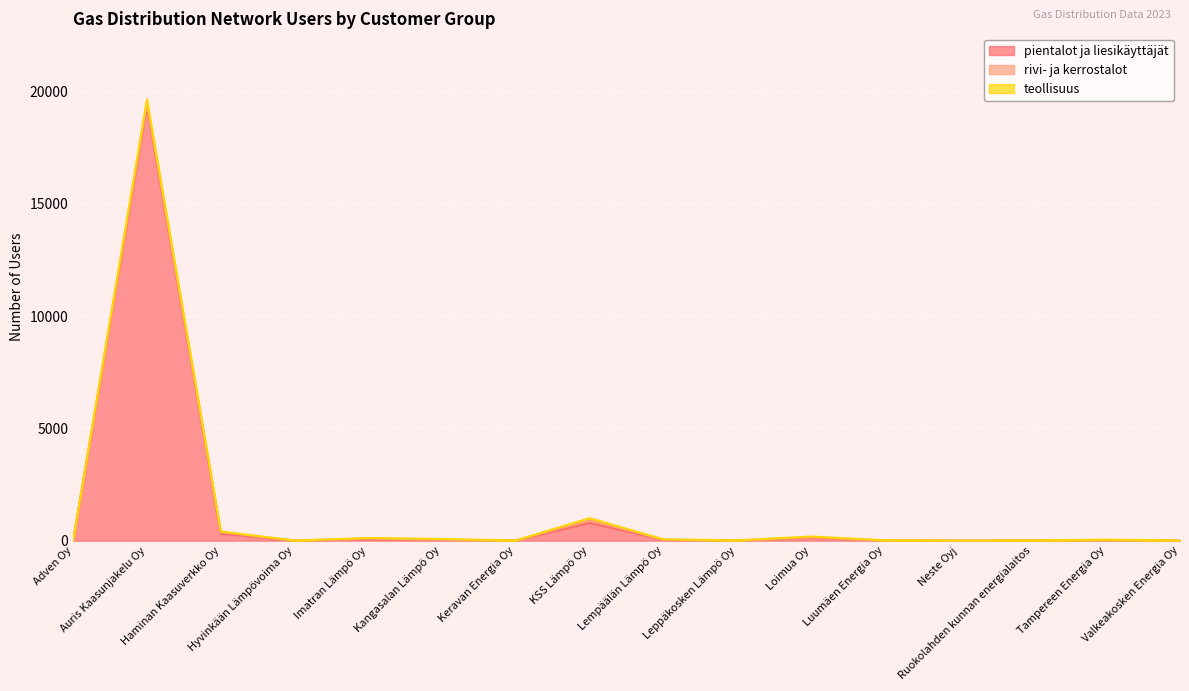

What is the maximum value for pientalot ja liesikäyttäjät?

19337